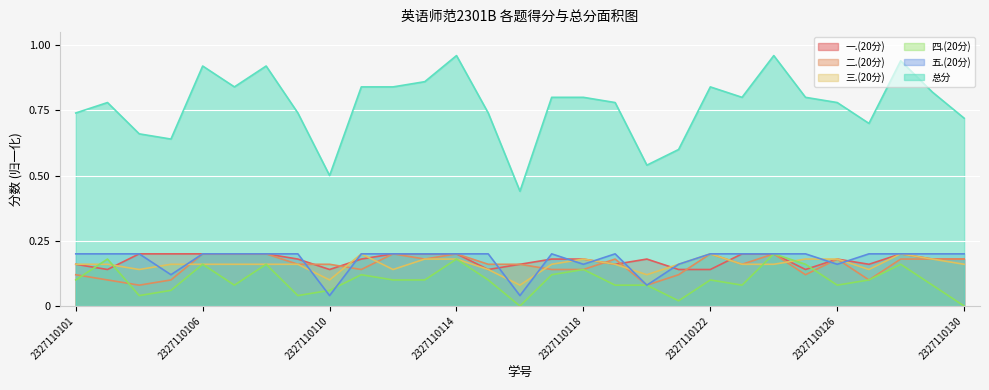

The 二.(20分) series shows 0.2 at 2327110127. True or false?

False